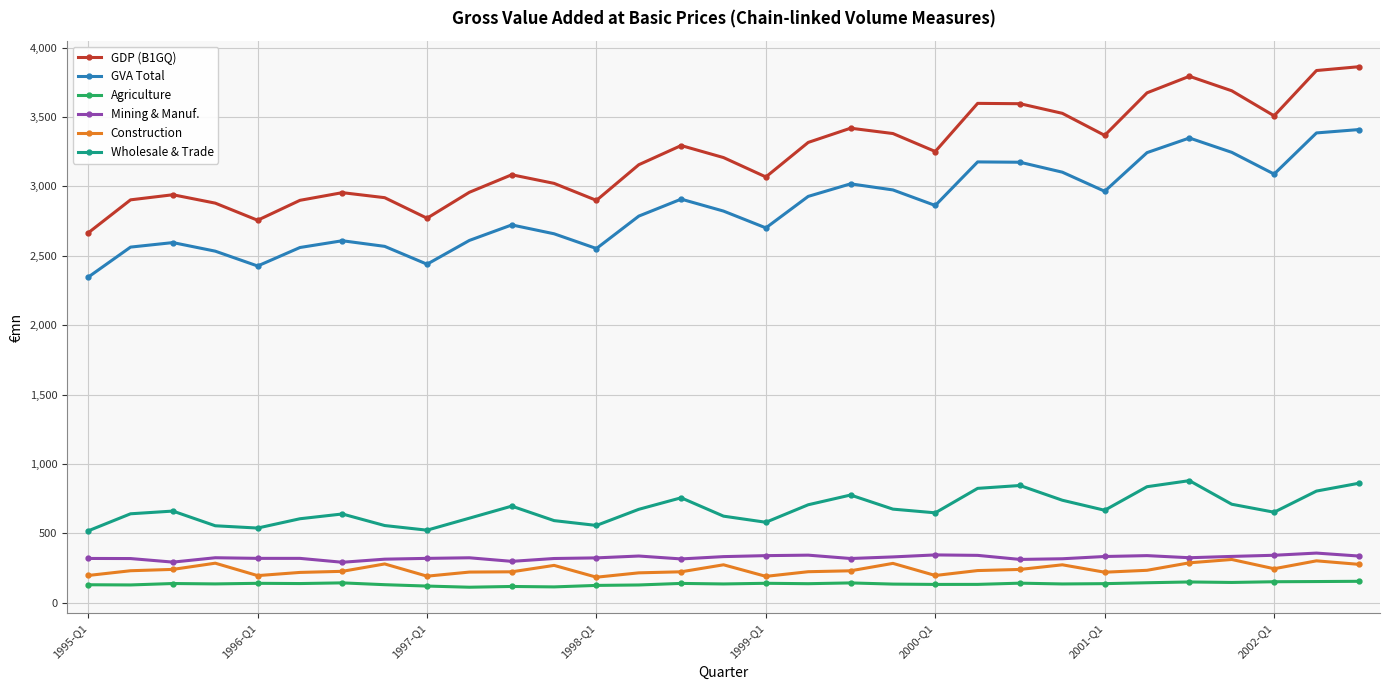

Which series has the largest range (max minus min)?

GDP (B1GQ)